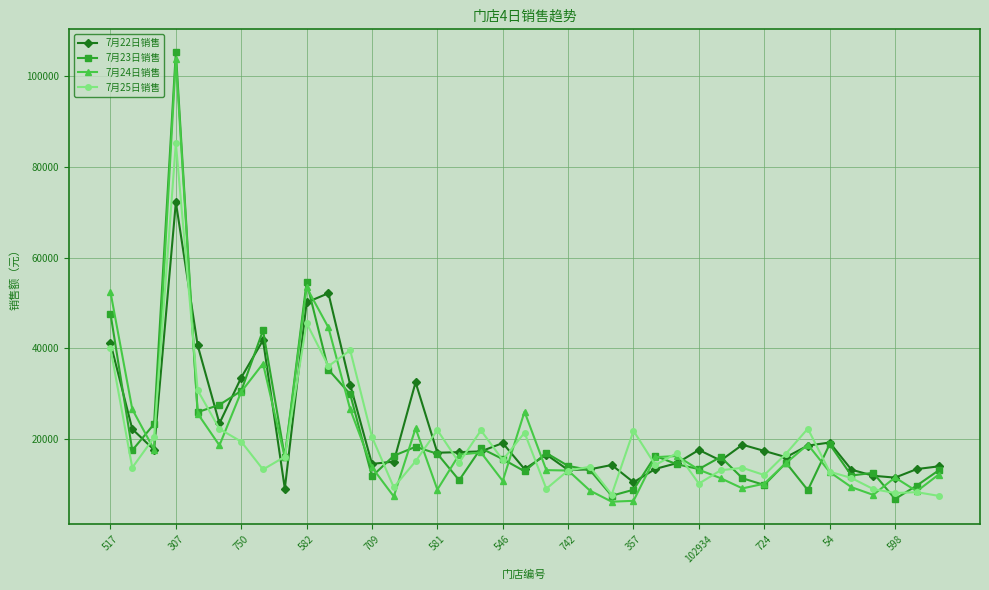

What is the minimum value for 7月25日销售?

7421.5